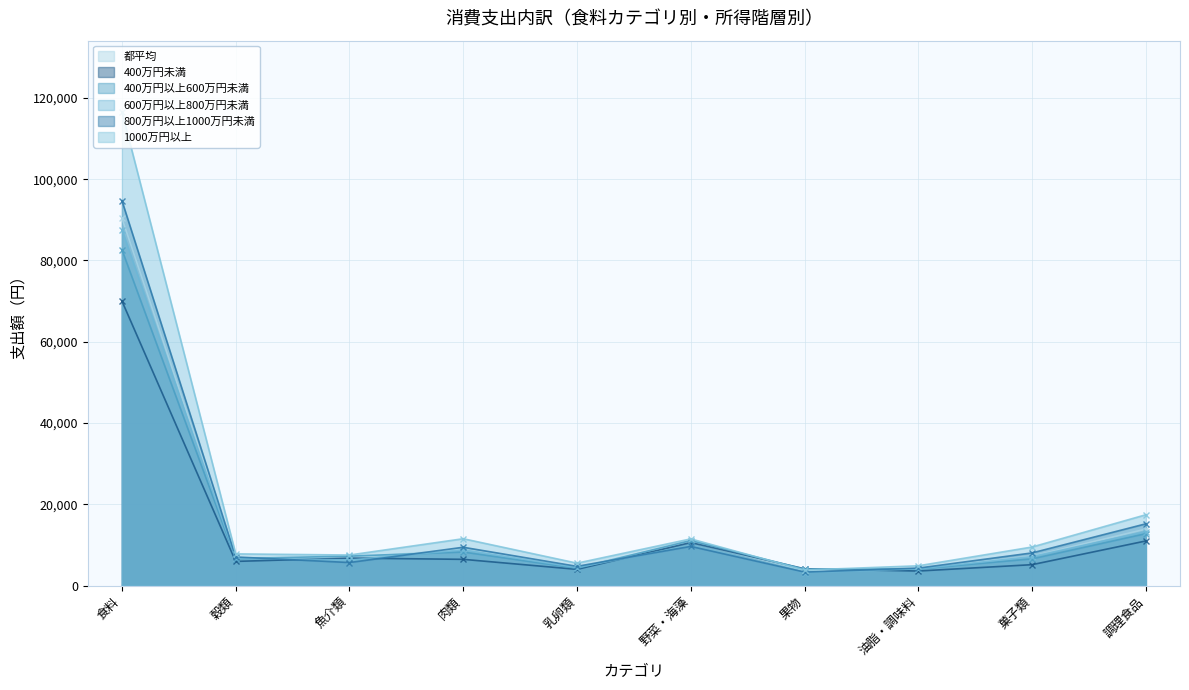

Reading left to right, list all the values displayed in this chart.

都平均: 食料=90453	穀類=6846	魚介類=6841	肉類=8897	乳卵類=4600	野菜・海藻=10682	果物=3772	油脂・調味料=4200	菓子類=7237	調理食品=13896
400万円未満: 食料=70026	穀類=5951	魚介類=6765	肉類=6459	乳卵類=3996	野菜・海藻=10590	果物=4128	油脂・調味料=3584	菓子類=5148	調理食品=10982
400万円以上600万円未満: 食料=82647	穀類=6644	魚介類=7253	肉類=8254	乳卵類=4250	野菜・海藻=11086	果物=4051	油脂・調味料=4099	菓子類=6579	調理食品=12784
600万円以上800万円未満: 食料=87539	穀類=6827	魚介類=6274	肉類=8797	乳卵類=4444	野菜・海藻=9848	果物=3209	油脂・調味料=4114	菓子類=7137	調理食品=13258
800万円以上1000万円未満: 食料=94715	穀類=7040	魚介類=5673	肉類=9432	乳卵類=4731	野菜・海藻=9644	果物=3310	油脂・調味料=4303	菓子類=8041	調理食品=15200
1000万円以上: 食料=116586	穀類=7803	魚介類=7520	肉類=11532	乳卵類=5517	野菜・海藻=11492	果物=3824	油脂・調味料=4869	菓子類=9493	調理食品=17431